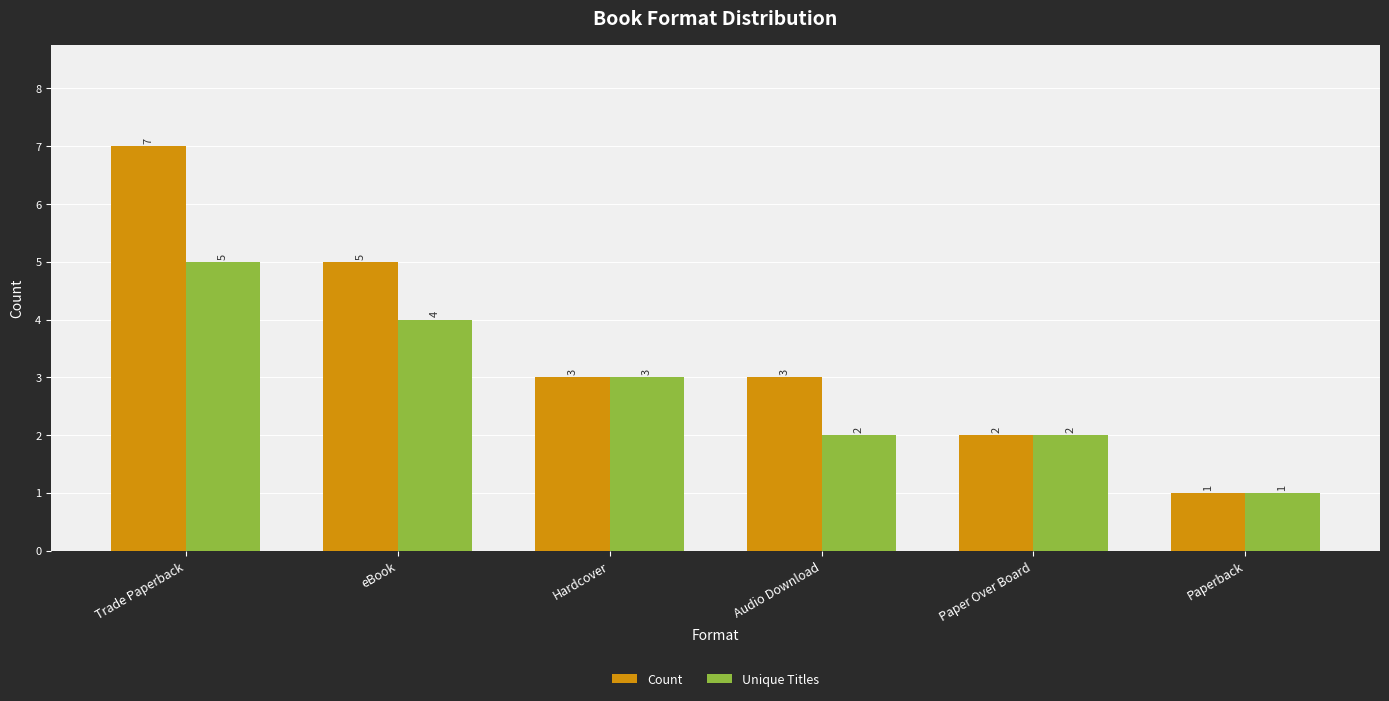

Reading left to right, what are all the values shown in this chart?

Count: 7	5	3	3	2	1
Unique Titles: 5	4	3	2	2	1